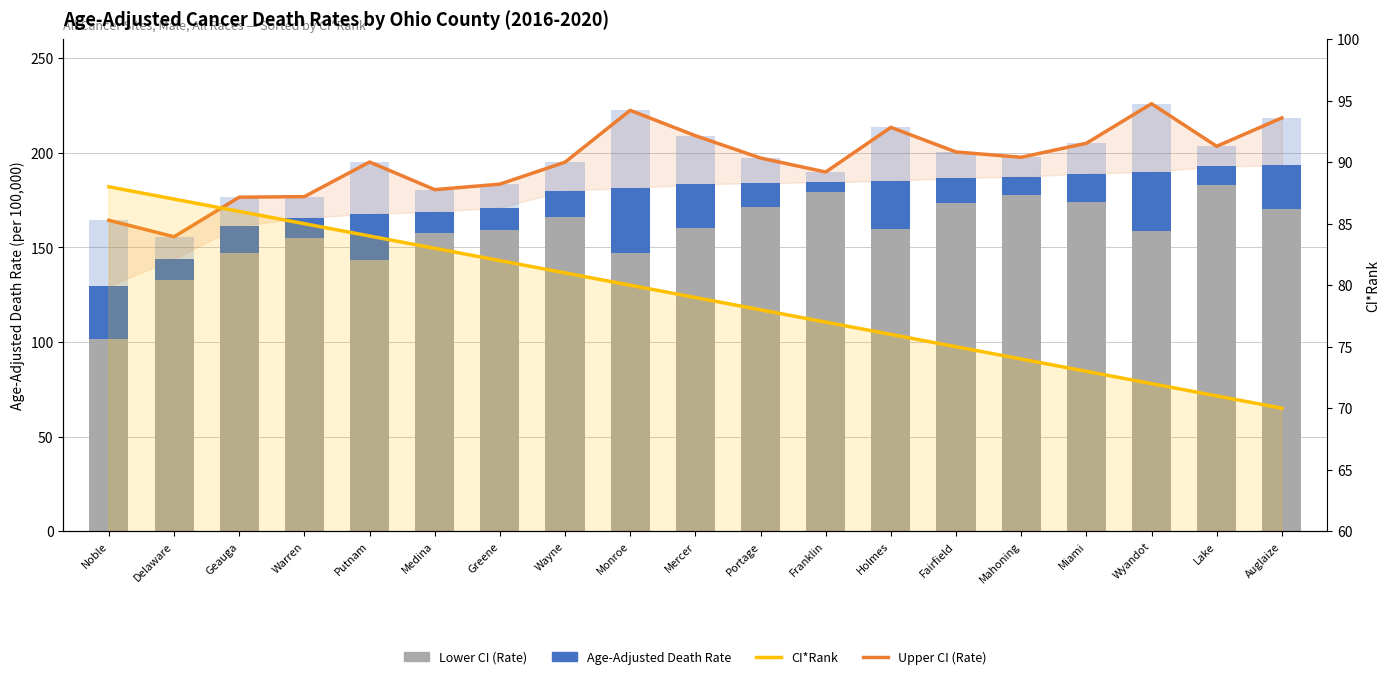

What is the sum of the Lower CI (Rate) values at Delaware and Monroe?

280.1